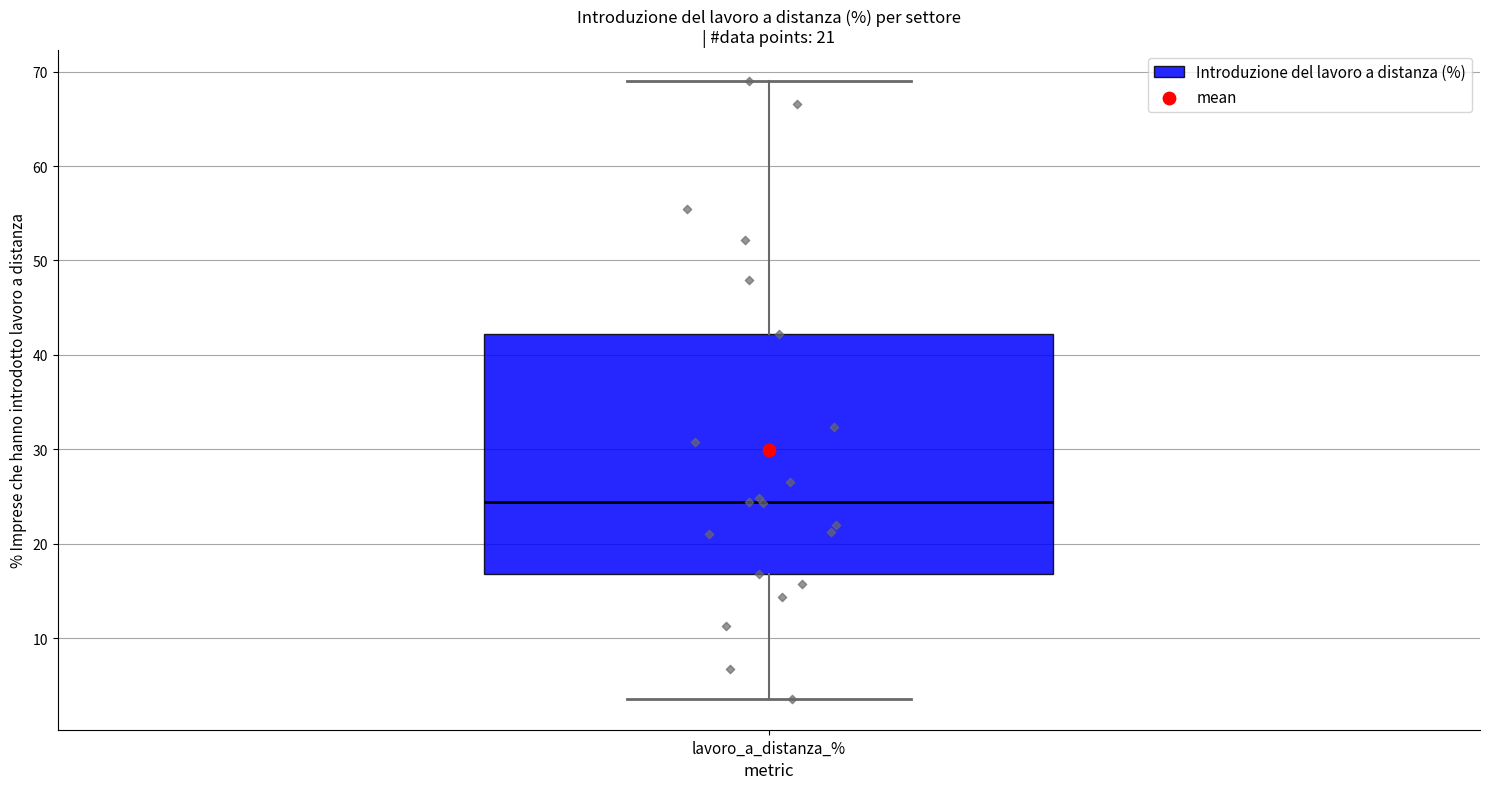

Where does the upper whisker of the box for lavoro_a_distanza_% end on the y-axis? The values are not printed on the chart, so give them approximately, as read against the axis.

69